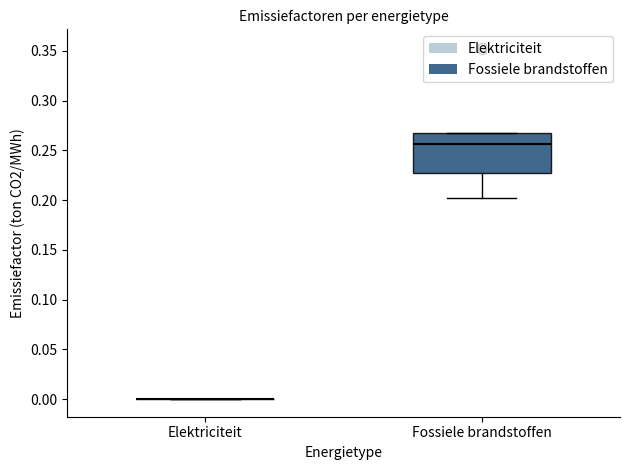

Reading left to right, transcribe this box plot: for each box, give where its median line is, the range the box spans, and where its two whiskers end, as read against the y-axis. The values are not printed on the chart, so give them approximately, as read against the axis.

Elektriciteit: box collapsed to a line at 0.000, whiskers 0.000 to 0.000
Fossiele brandstoffen: median 0.255, box 0.225 to 0.265, whiskers 0.200 to 0.265